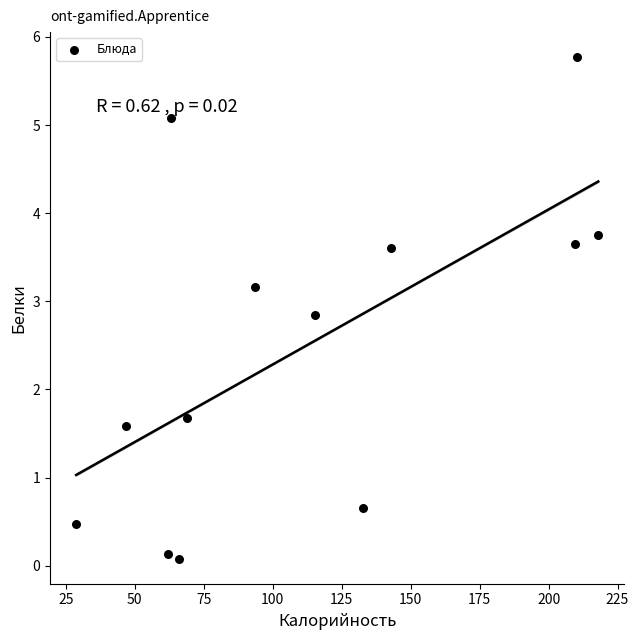

What is the range of X values (max minus min)?

189.3